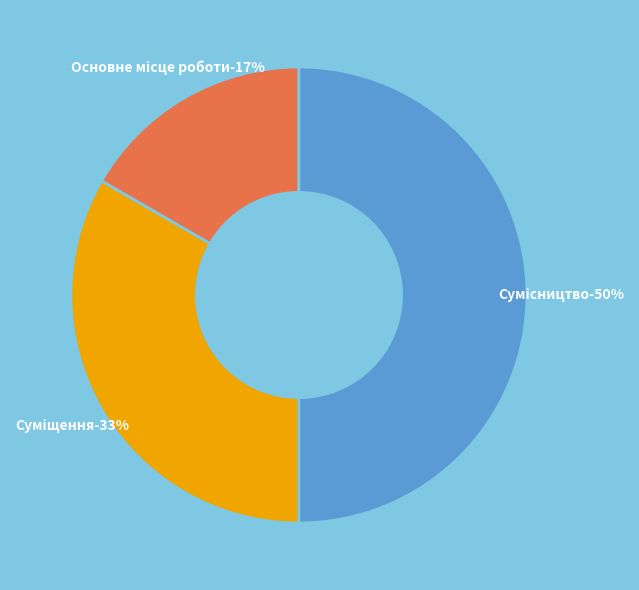

How much of the chart is everything except Основне місце роботи?

83.3%